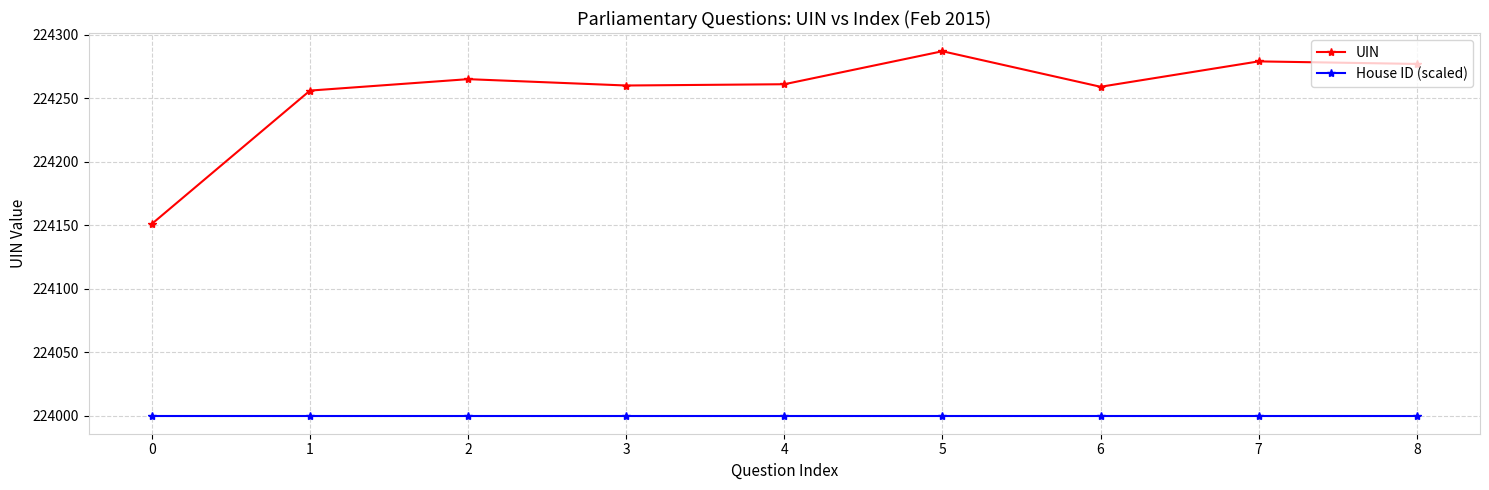

The value of UIN at 0 is 47852. True or false?

False